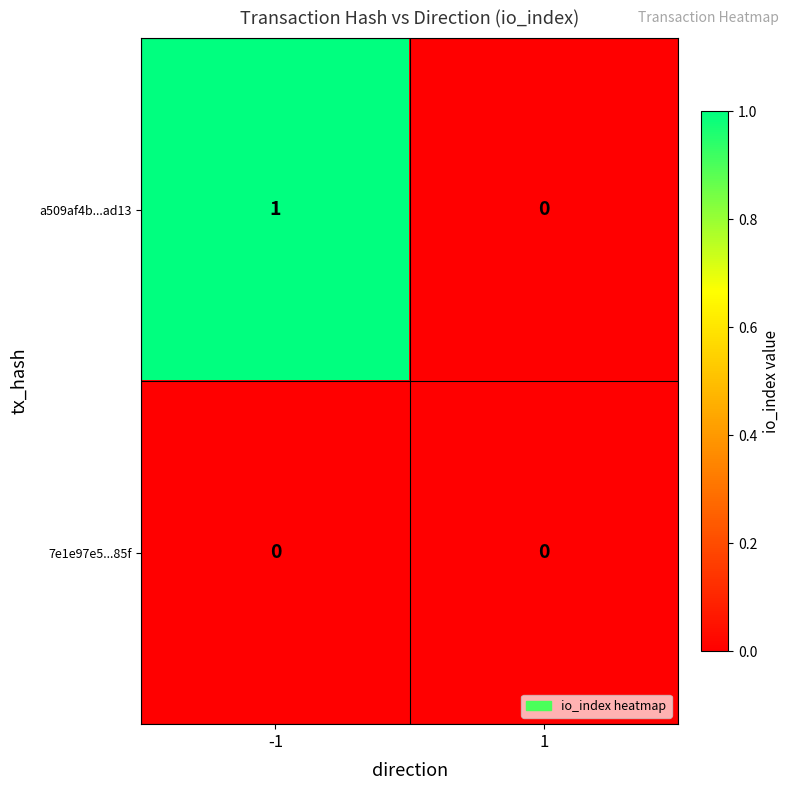

Which series has the largest total across all categories?

a509af4b...ad13